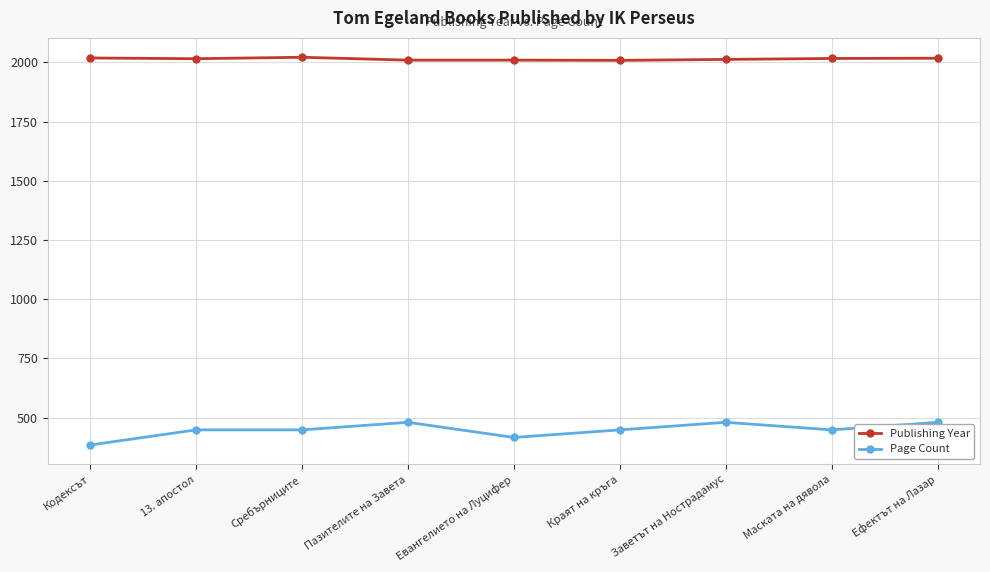

What is the smallest value displayed?

384